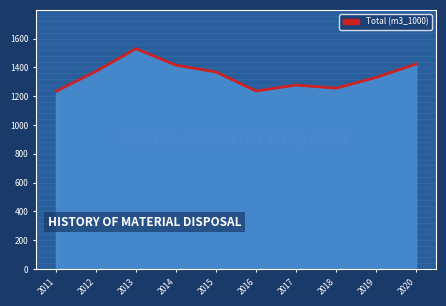

Rank the categories by value from highest to lowest.

2013, 2020, 2014, 2012, 2015, 2019, 2017, 2018, 2016, 2011